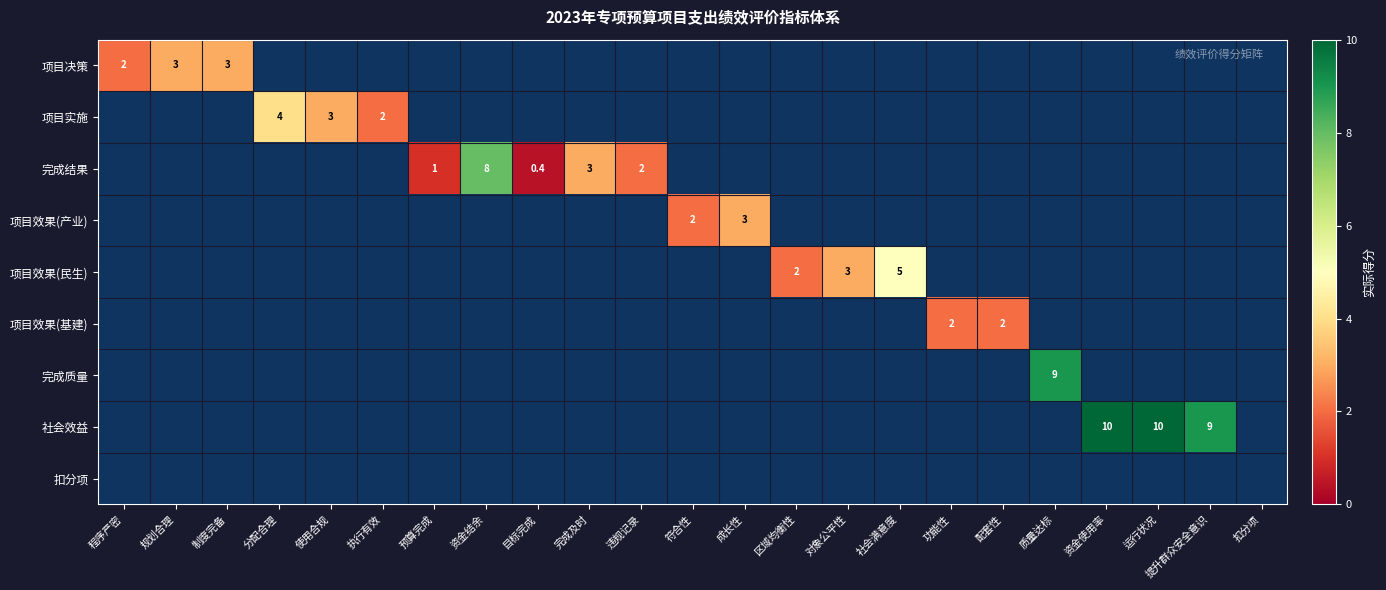

Is it true that 社会效益 equals 4.5 at 运行状况?

False